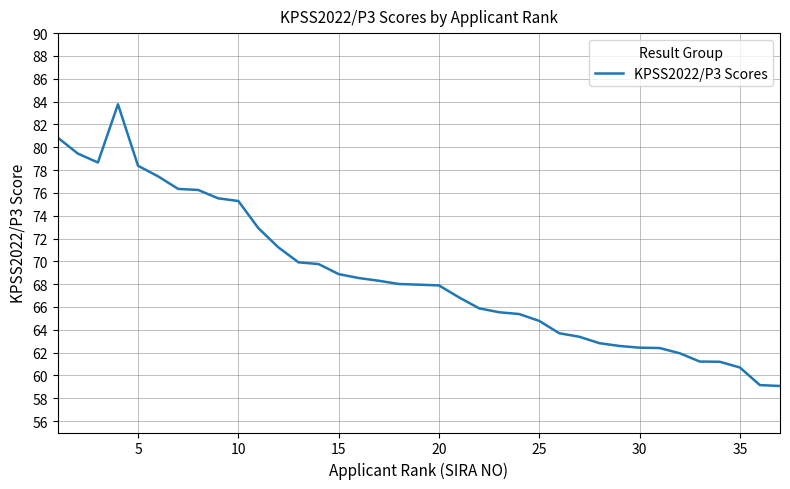

What is the difference between the maximum and minimum values?

24.7